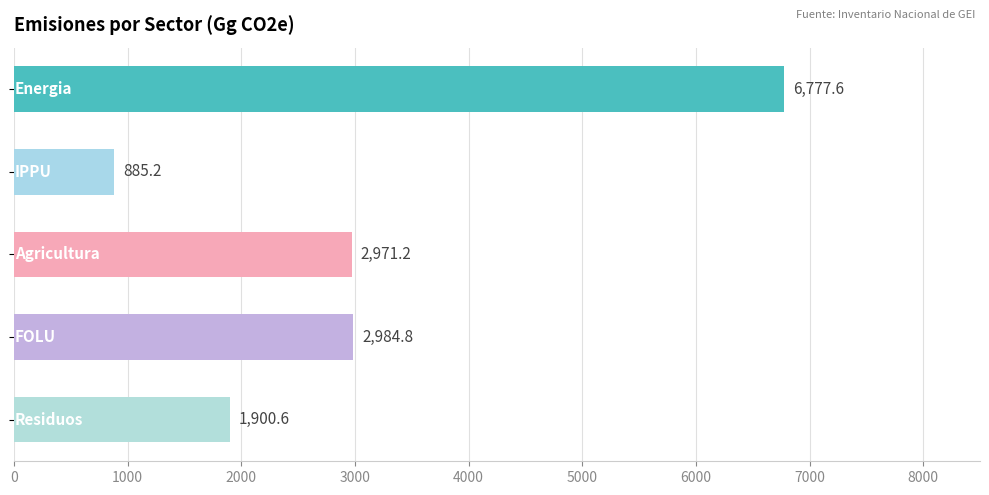

What is the value of the 5th bar from the top?

1900.6